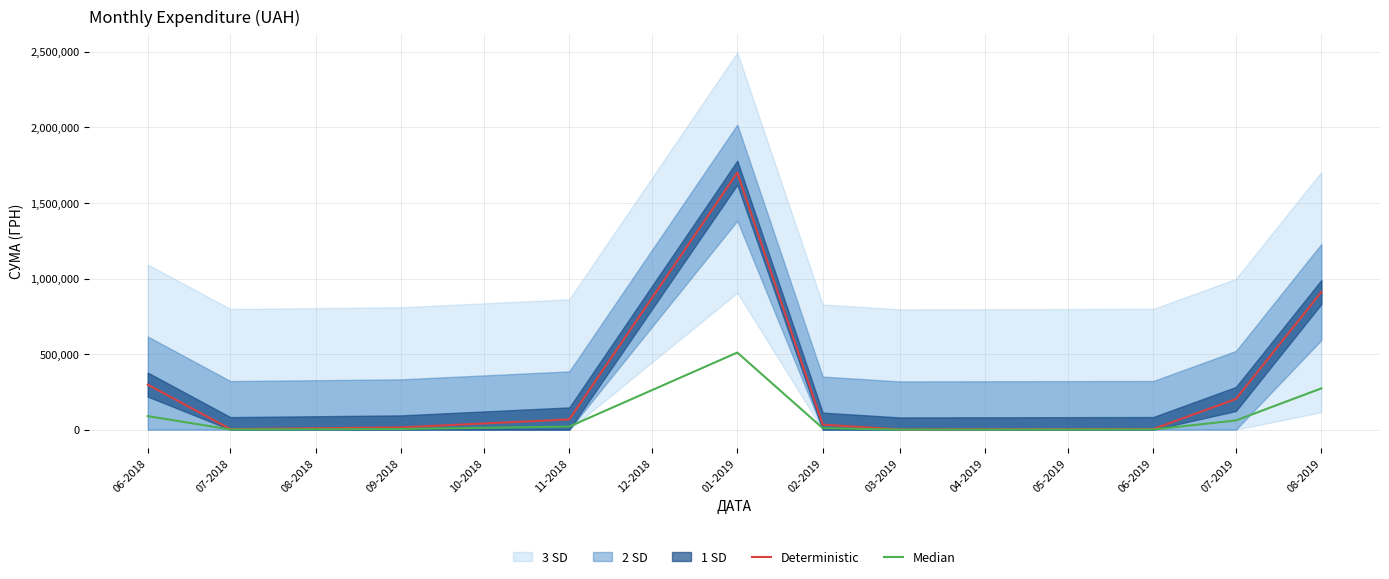

What is the highest value of the Deterministic series?

1700224.2